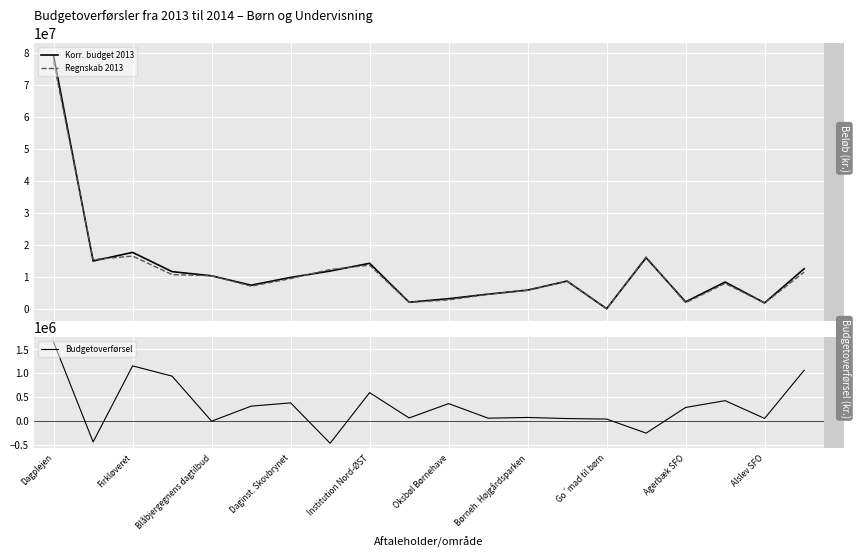

How many intersections are there between Regnskab 2013 and Korr. budget 2013?

8